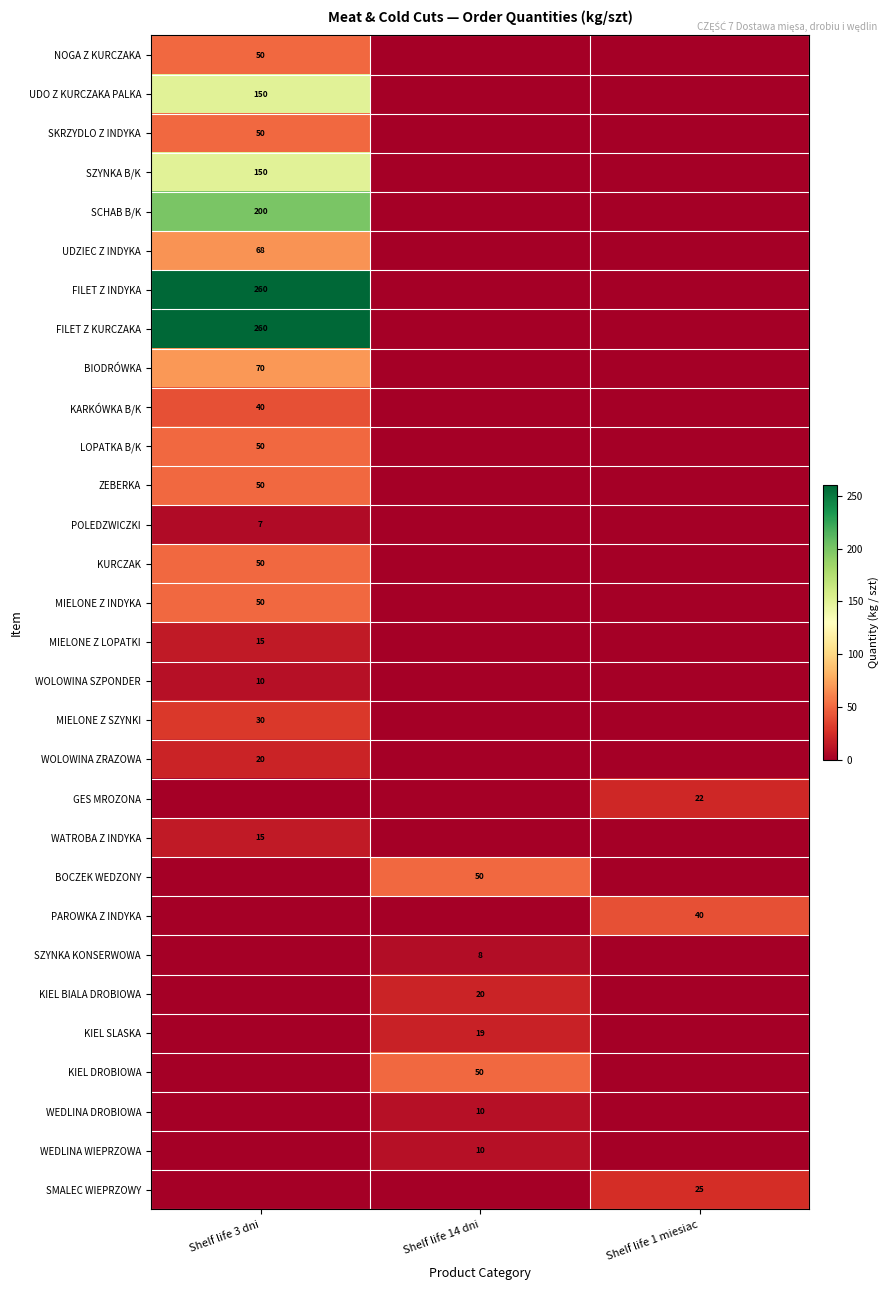

Is it true that BOCZEK WEDZONY equals 33 at Shelf life 14 dni?

False